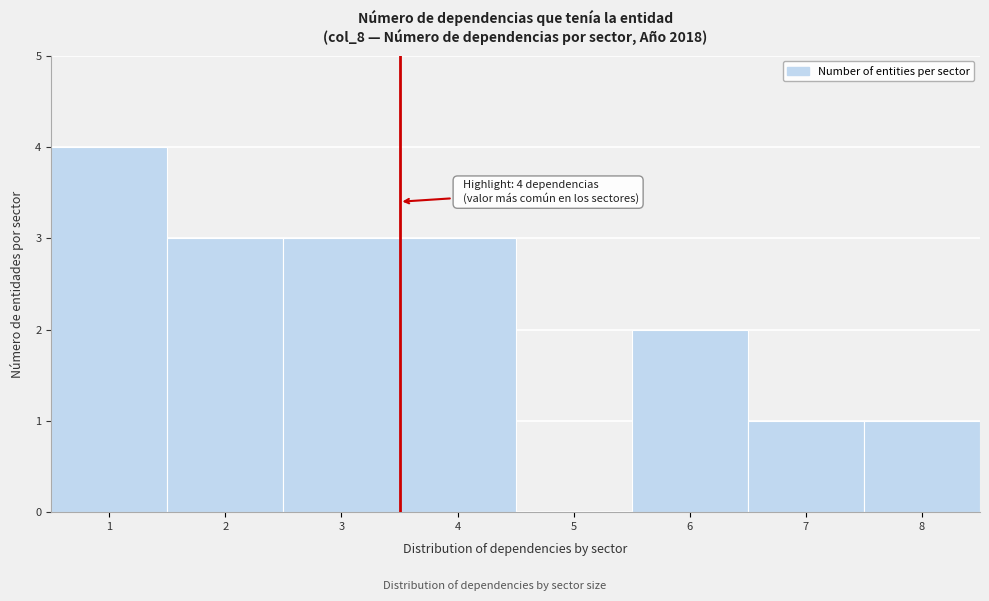

Reading left to right, transcribe all the data shown in this chart.

1=4	2=3	3=3	4=3	5=0	6=2	7=1	8=1